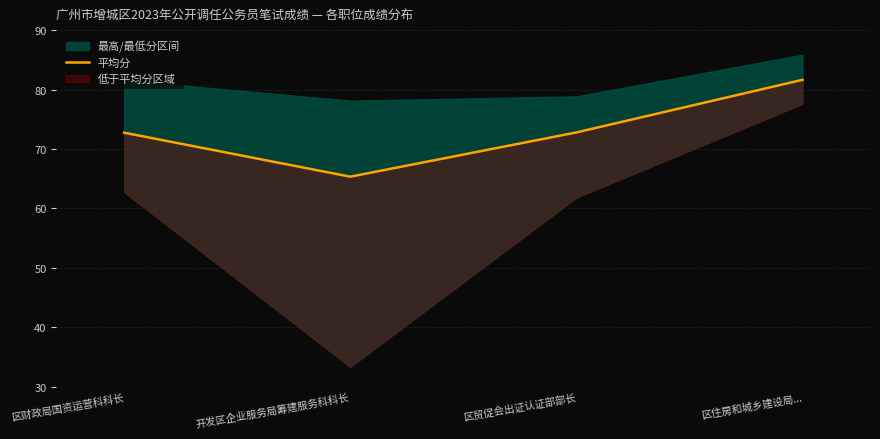

At which category does the chart reach its peak across all series?

区住房和城乡建设局...